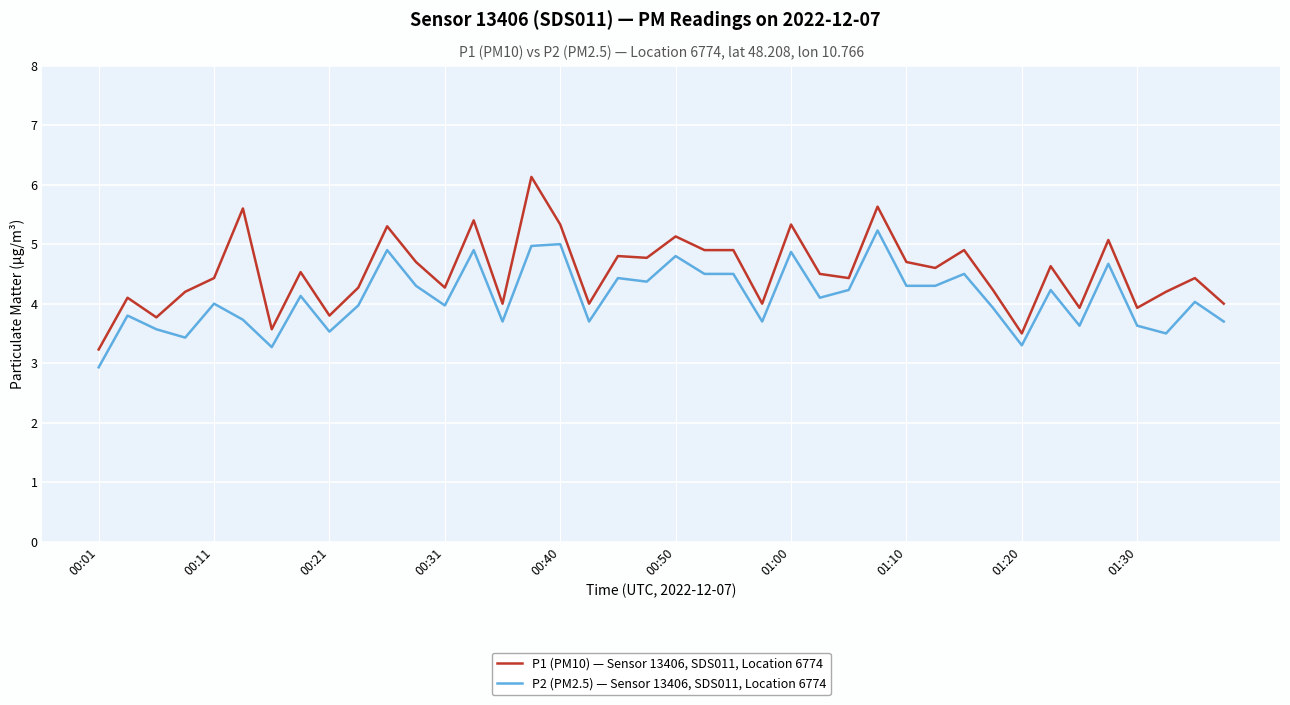

True or false: P2 (PM2.5) — Sensor 13406, SDS011, Location 6774 and P1 (PM10) — Sensor 13406, SDS011, Location 6774 cross at least once.

False